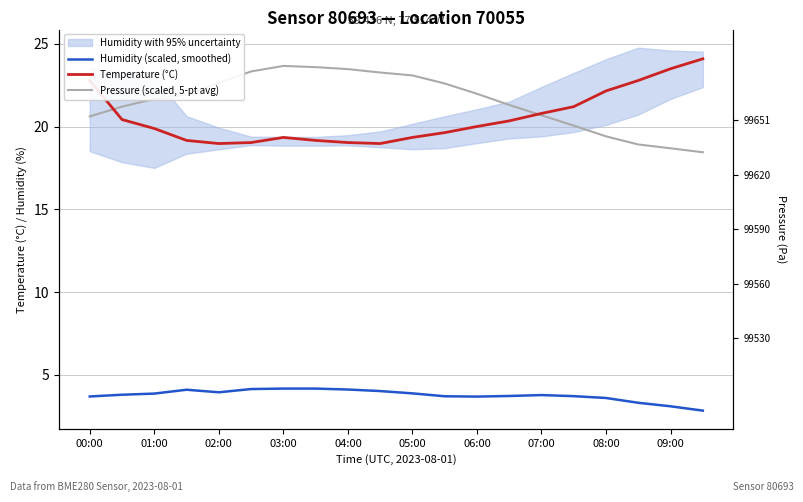

What is the total value across all series at 01:00?

45.4